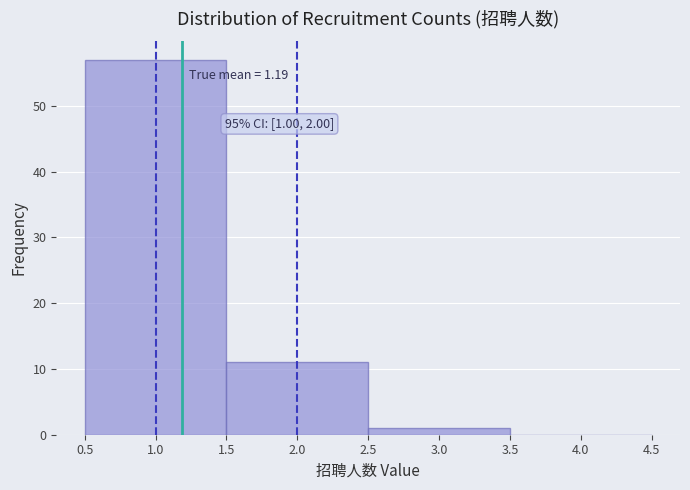

Over which range of the x-axis is the bar tallest?

0.5 to 1.5